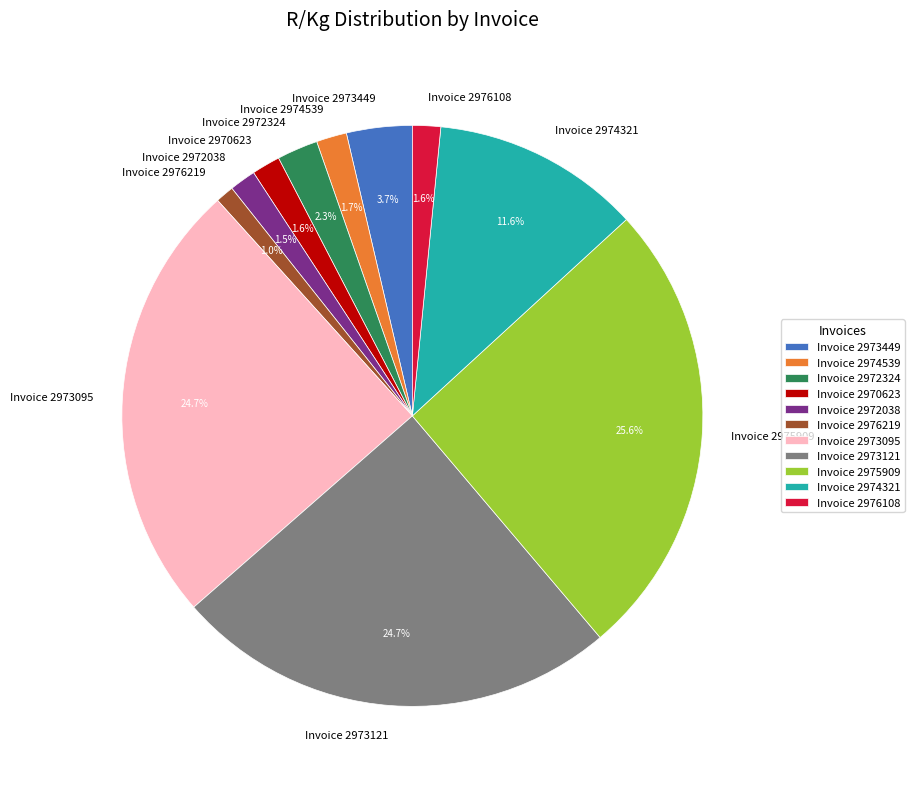

Does any single category account for the majority?

No